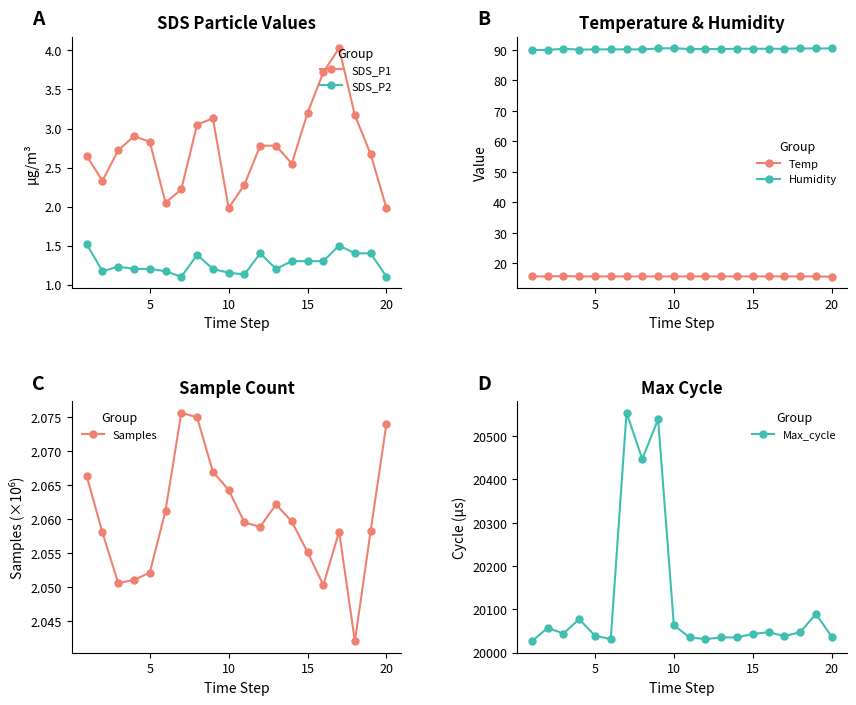

True or false: SDS_P2 has more than 2 points higher than both neighbors.

True